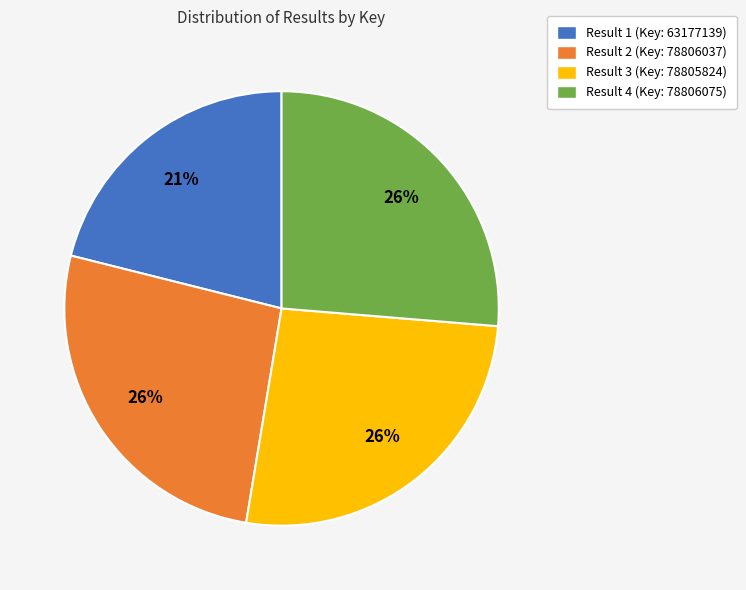

To the nearest percent, what is the difference between the largest and smallest slice percentages?

5%